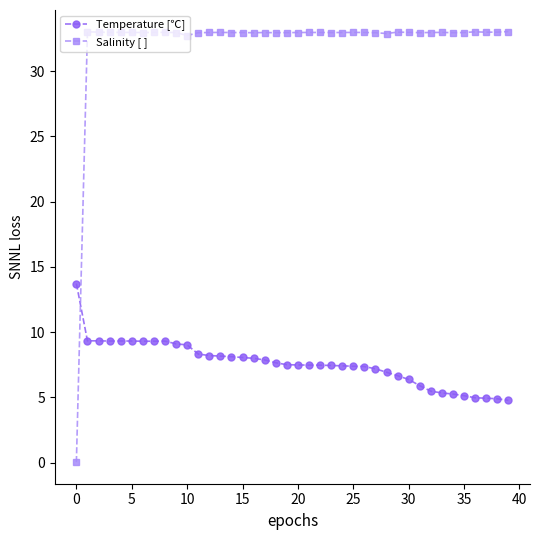

How many series are shown in this chart?

2